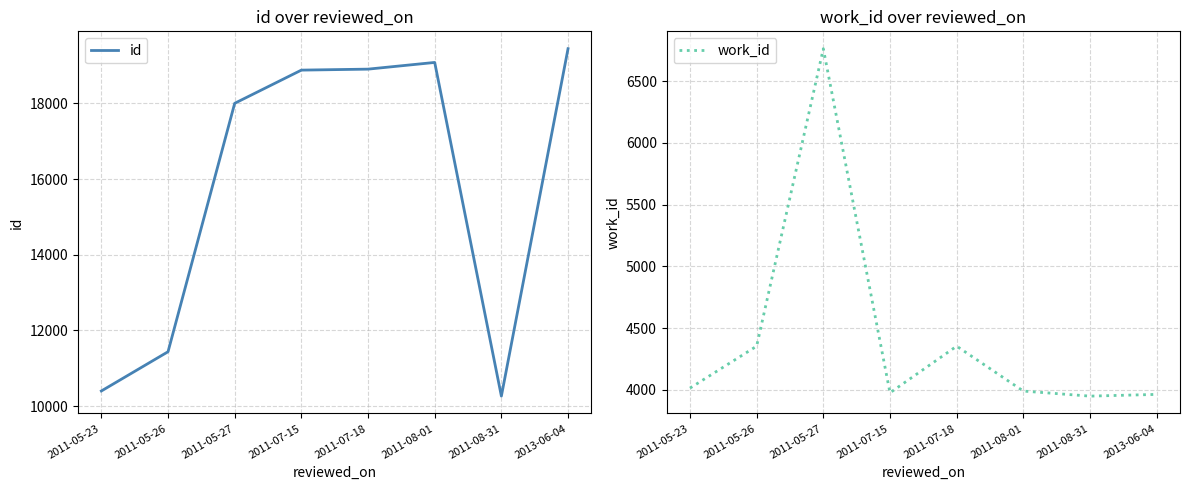

At 2013-06-04, list the series in order from smallest to largest.

work_id, id